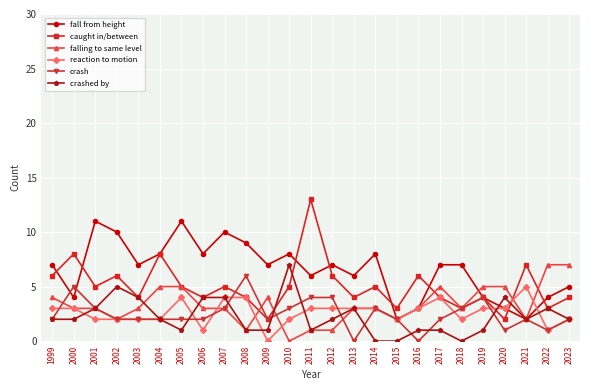

Which series has the widest spread of values?

caught in/between